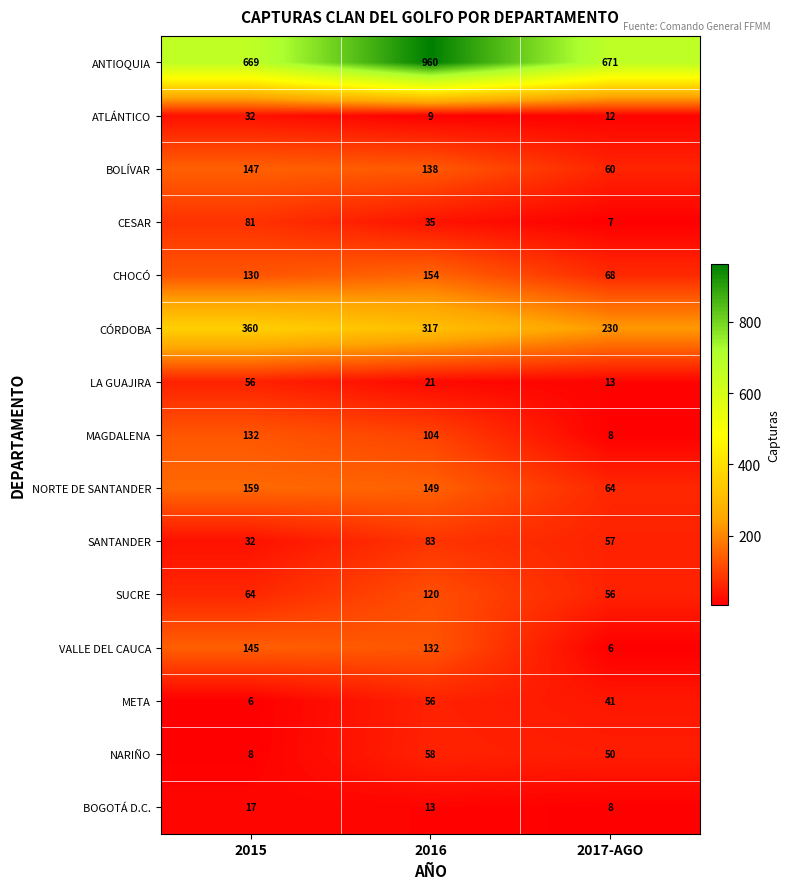

How many series are shown in this chart?

15